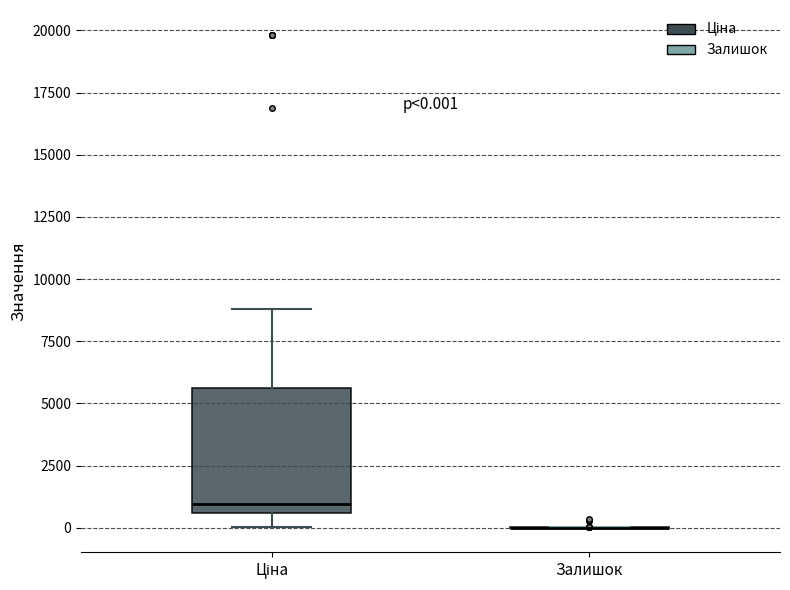

Comparing the boxes themselves (not the whiskers), which one is the tallest?

Ціна